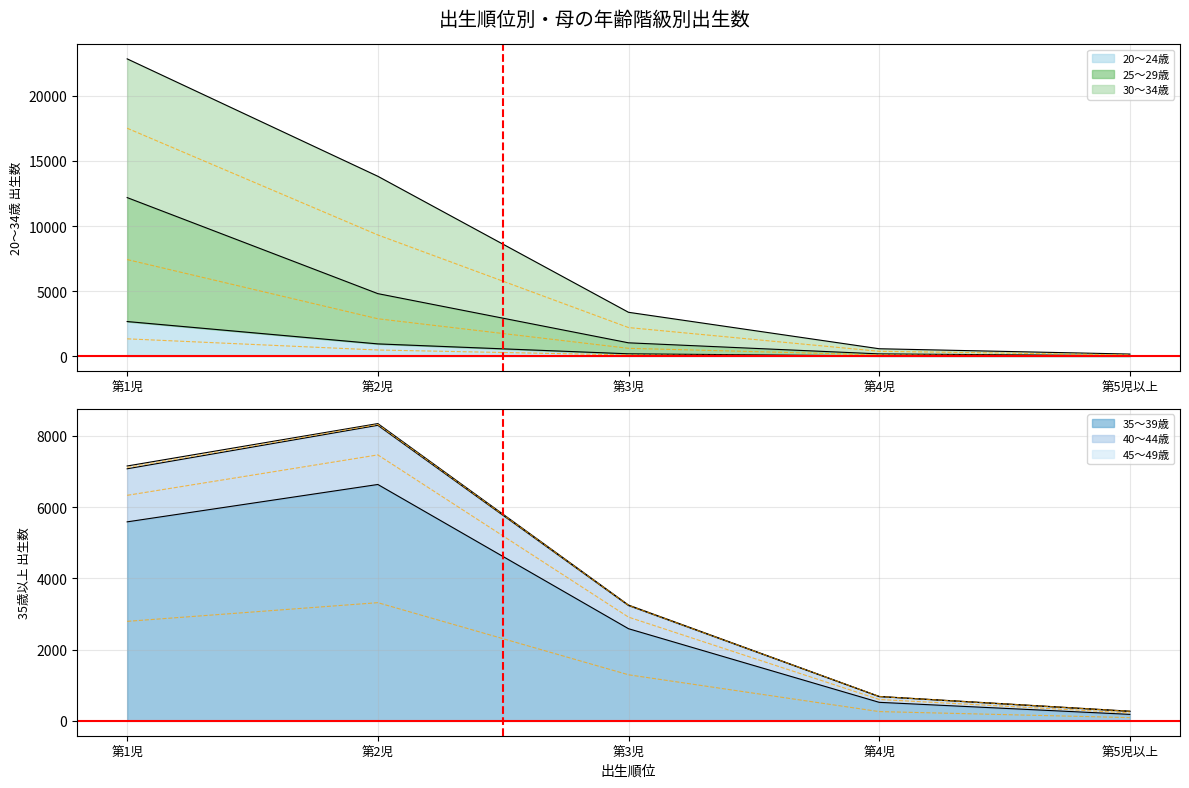

At how many categories does at least one series exceed 8641?

2